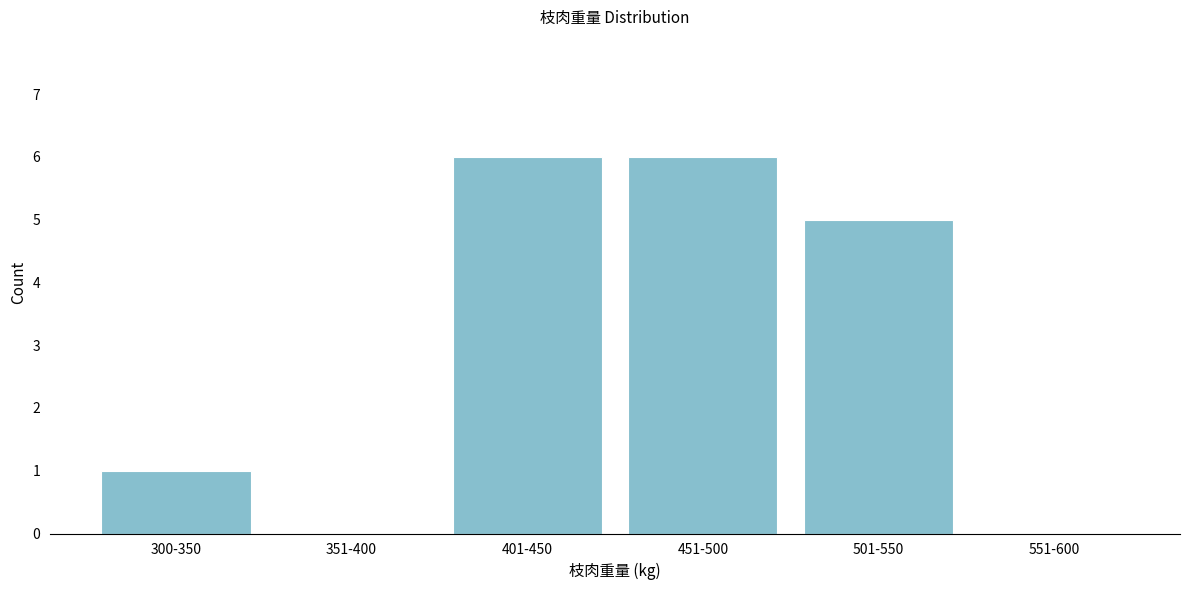

The chart shows a value of -3 at 551-600. True or false?

False